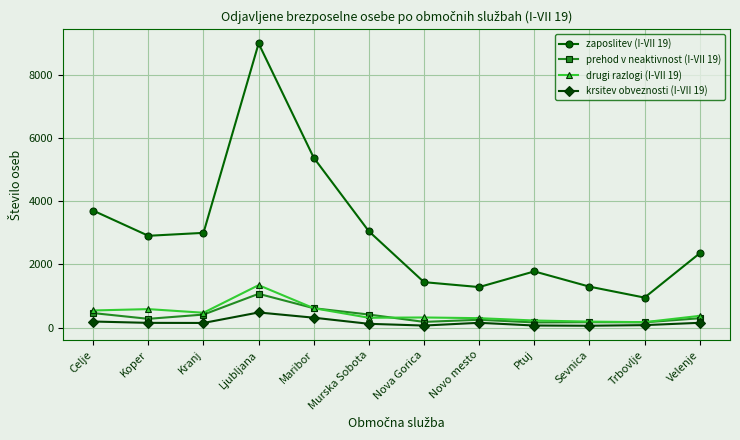

The value of zaposlitev (I-VII 19) at Nova Gorica is 577. True or false?

False